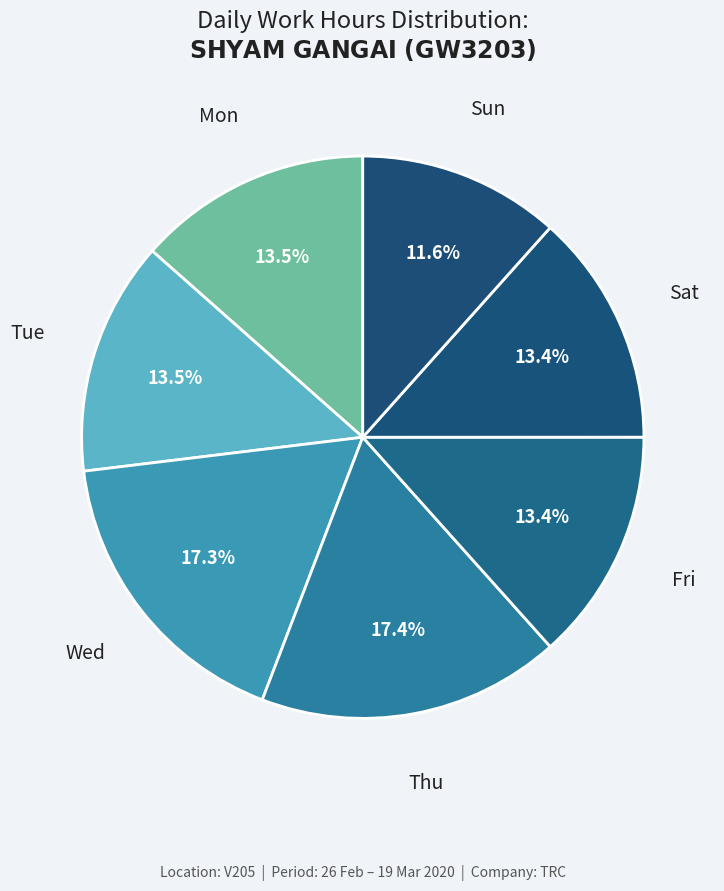

Which category has the smallest portion of the pie?

Sun